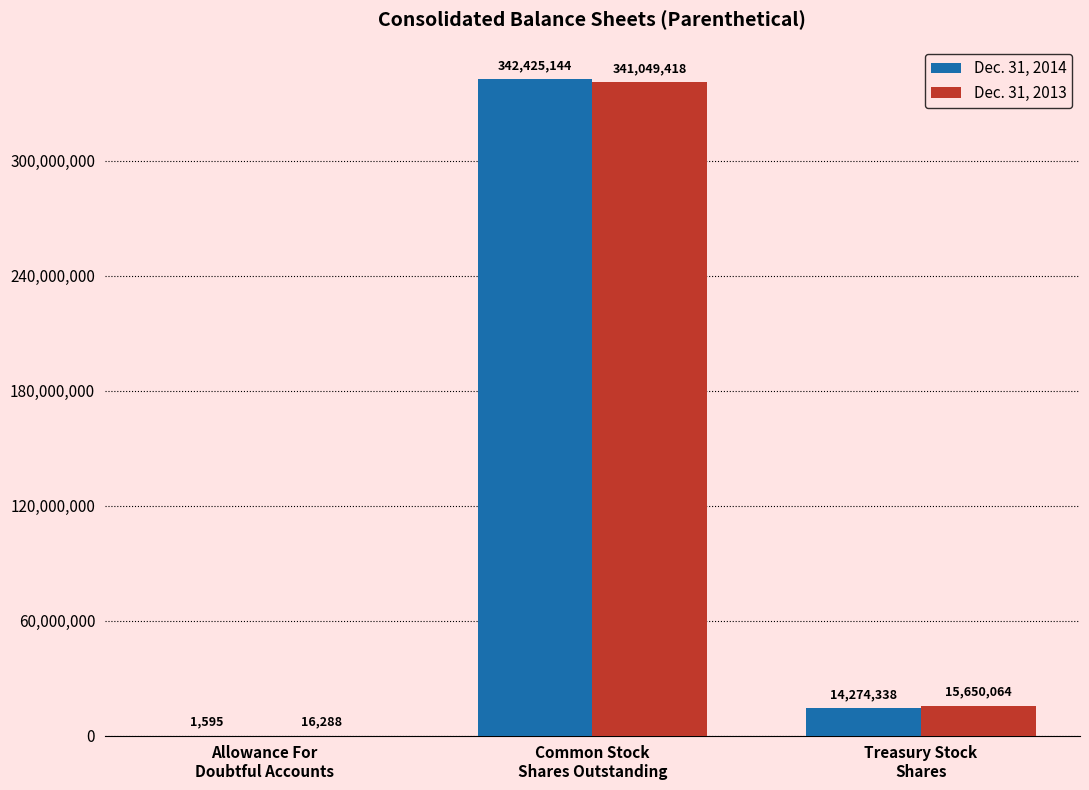

What are all the series names shown in the legend?

Dec. 31, 2014, Dec. 31, 2013